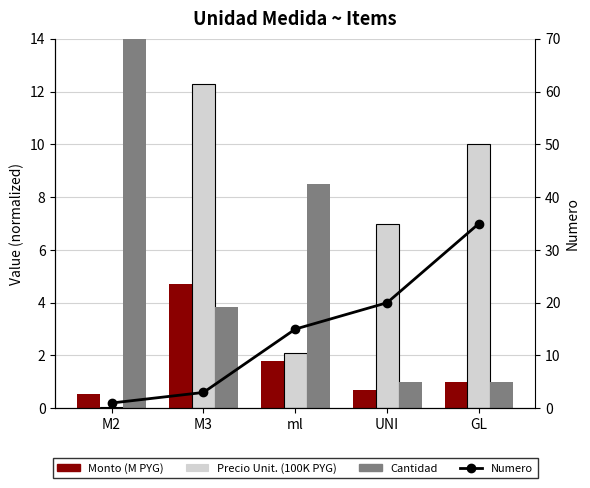

What is the difference between the Cantidad values at M2 and ml?

82.3